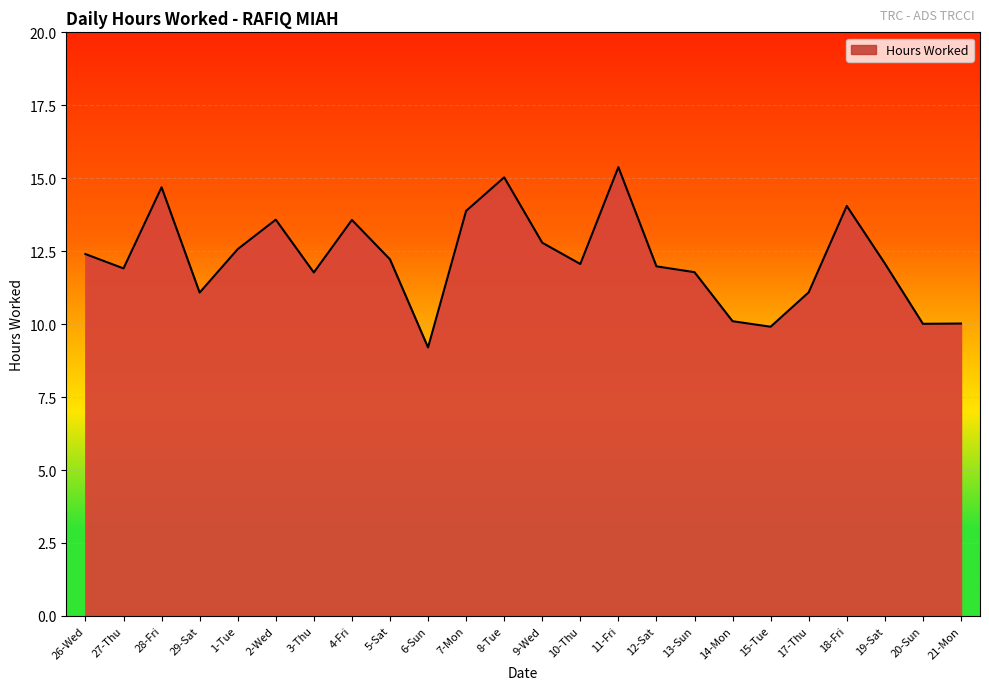

What is the difference between the second highest and second lowest values?

5.1